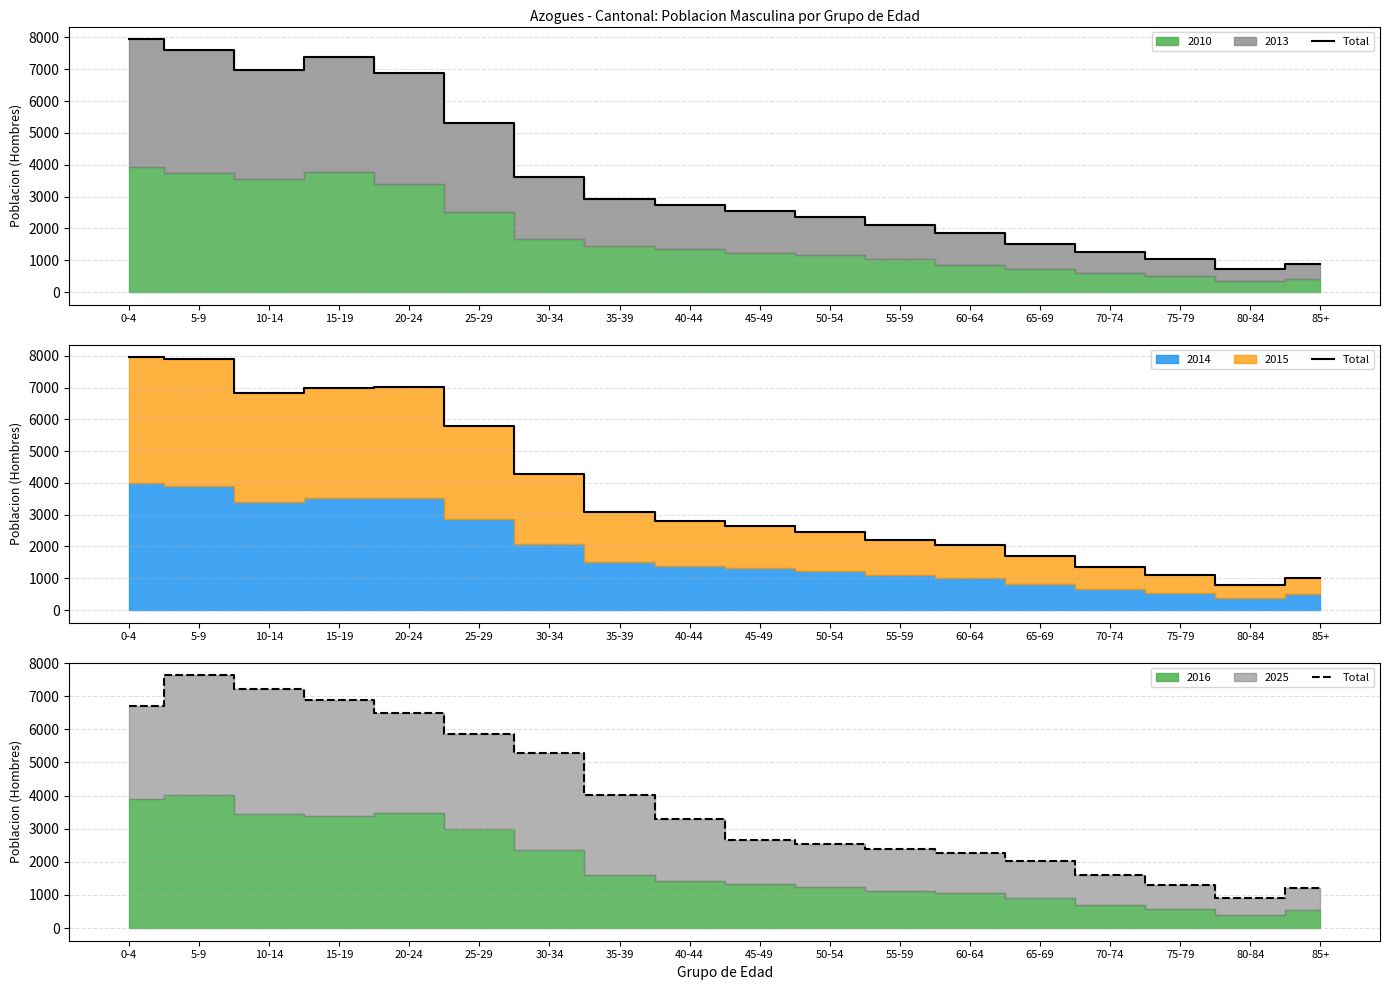

Rank the categories by value from highest to lowest.

5-9, 10-14, 15-19, 0-4, 20-24, 25-29, 30-34, 35-39, 40-44, 45-49, 50-54, 55-59, 60-64, 65-69, 70-74, 75-79, 85+, 80-84